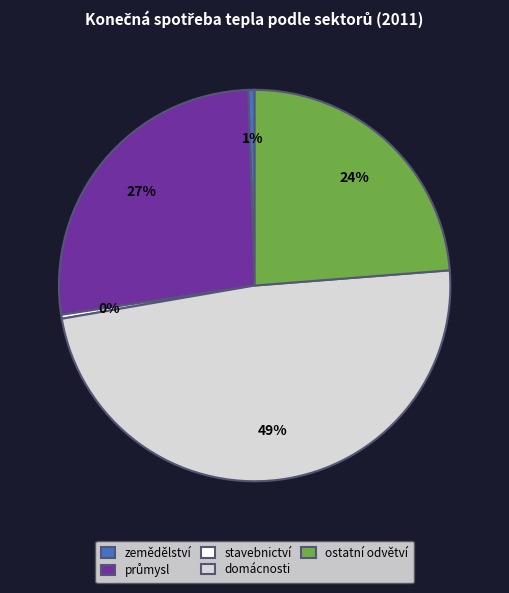

Which has a higher value, domácnosti or ostatní odvětví?

domácnosti